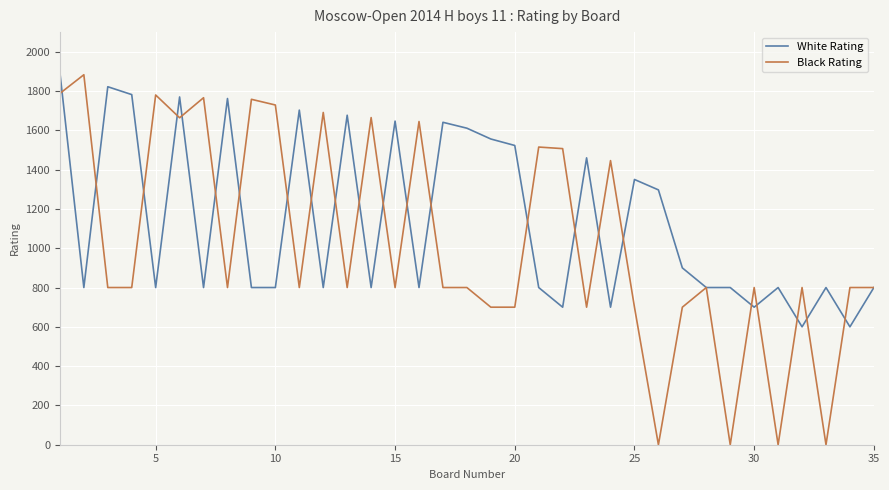

Which series has the widest spread of values?

Black Rating